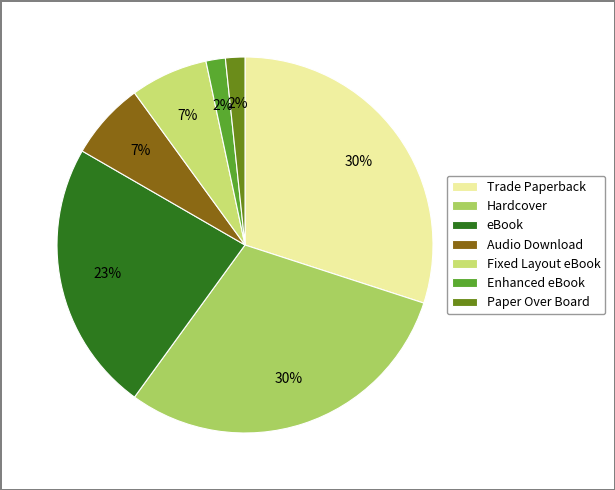

To the nearest percent, what is the difference between the largest and smallest slice percentages?

28%